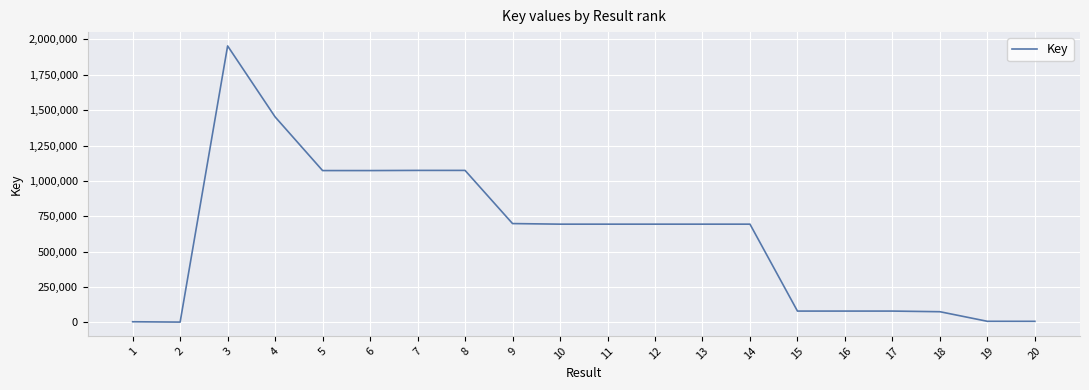

The chart shows a value of 3436760 at 3. True or false?

False